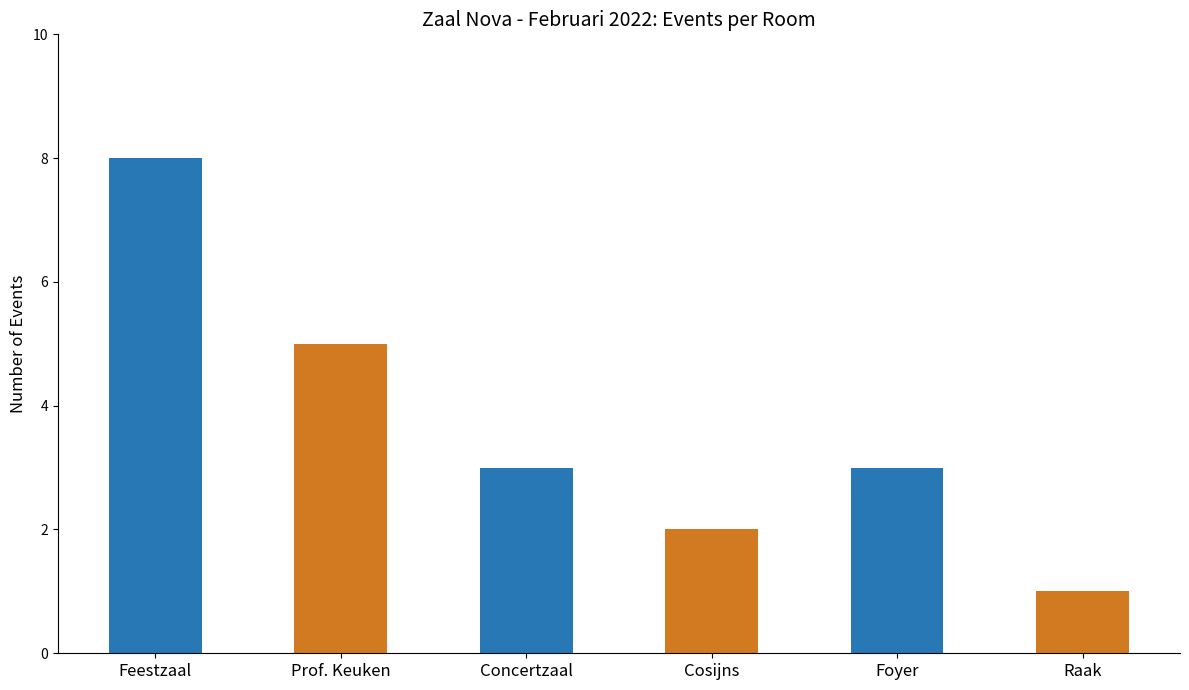

How many bars are there in total?

6